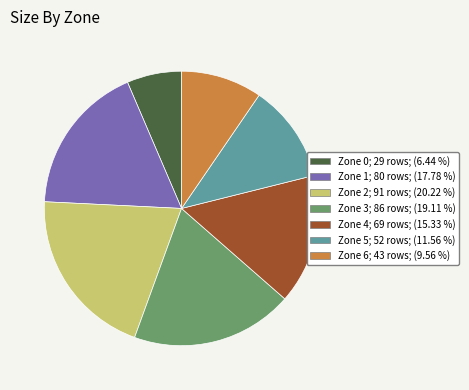

Approximately how many times larger is the value at Zone 0 compared to Zone 3?

0.3